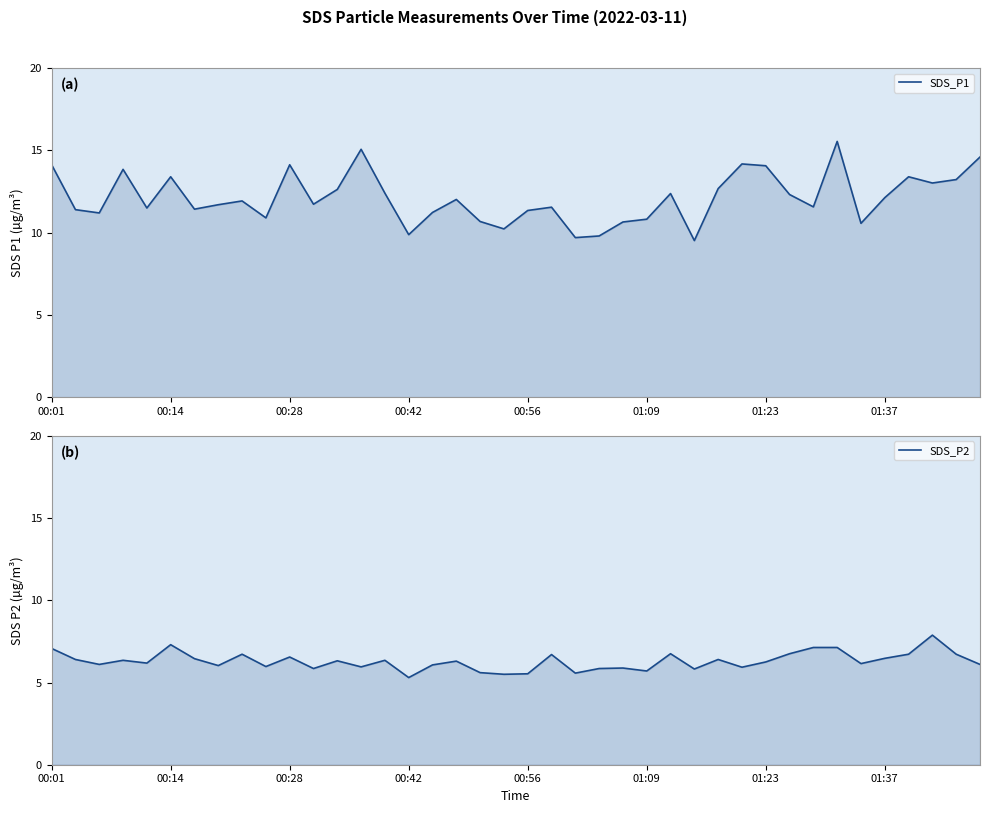

Which series has the largest total across all categories?

SDS_P1